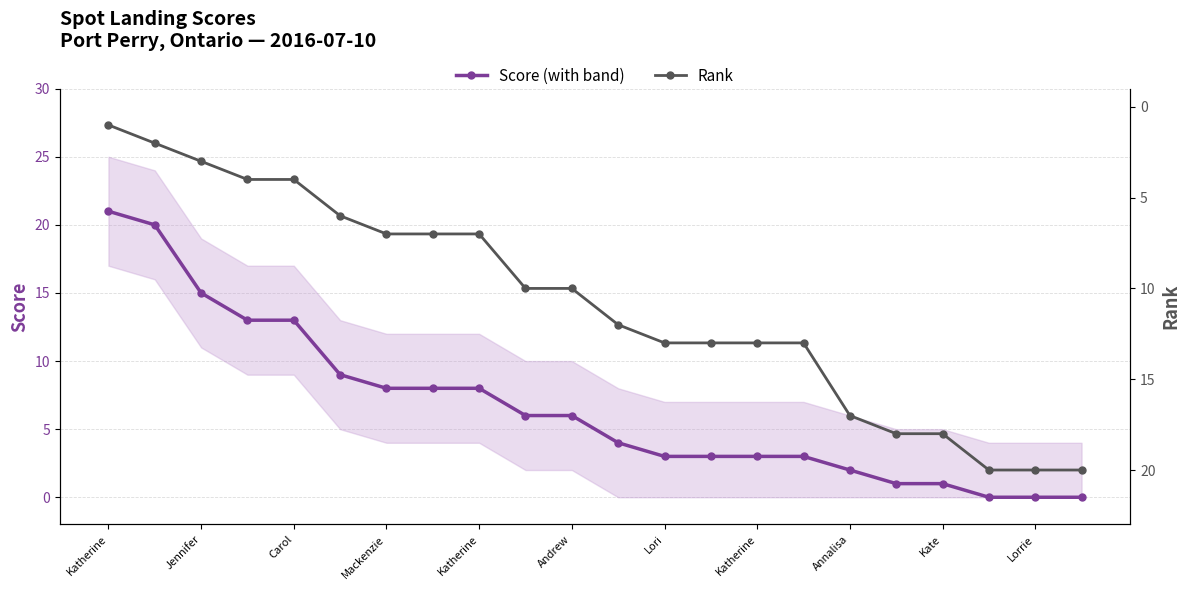

How many data points in Score (with band) are less than 6?

11